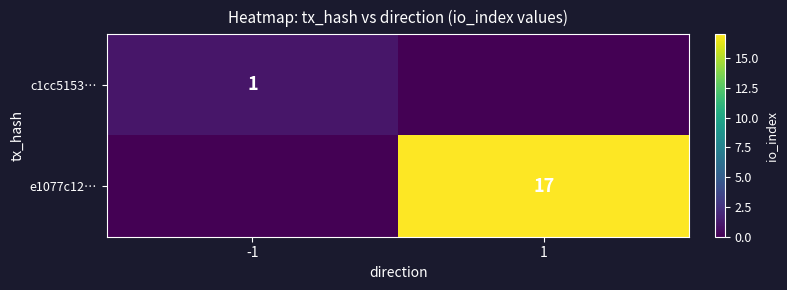

At which category is the sum across all series the highest?

1